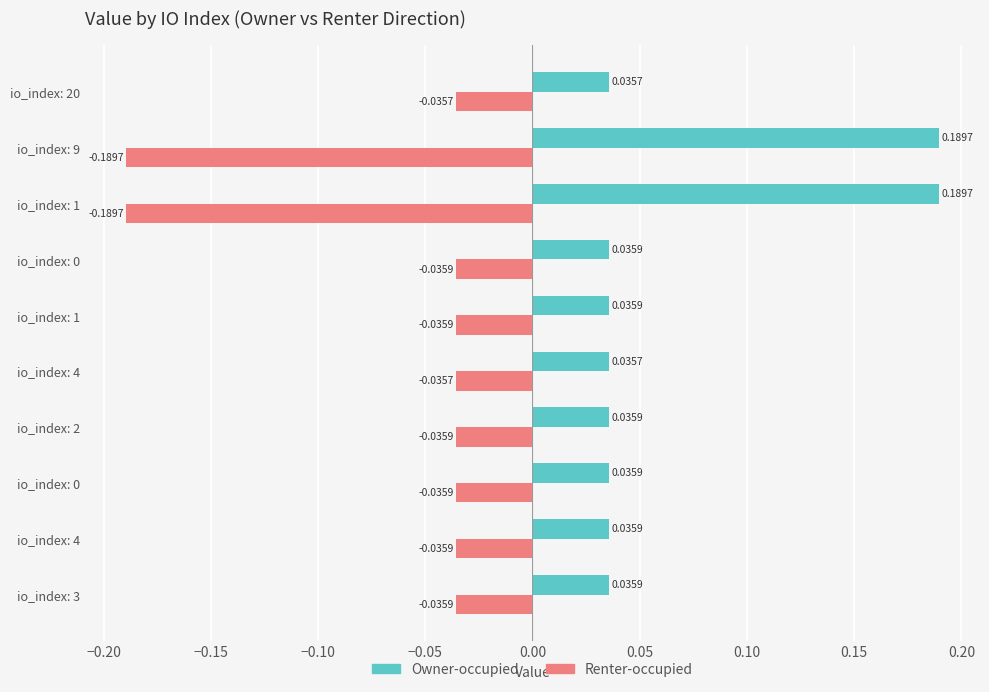

Which series has the widest spread of values?

Renter-occupied